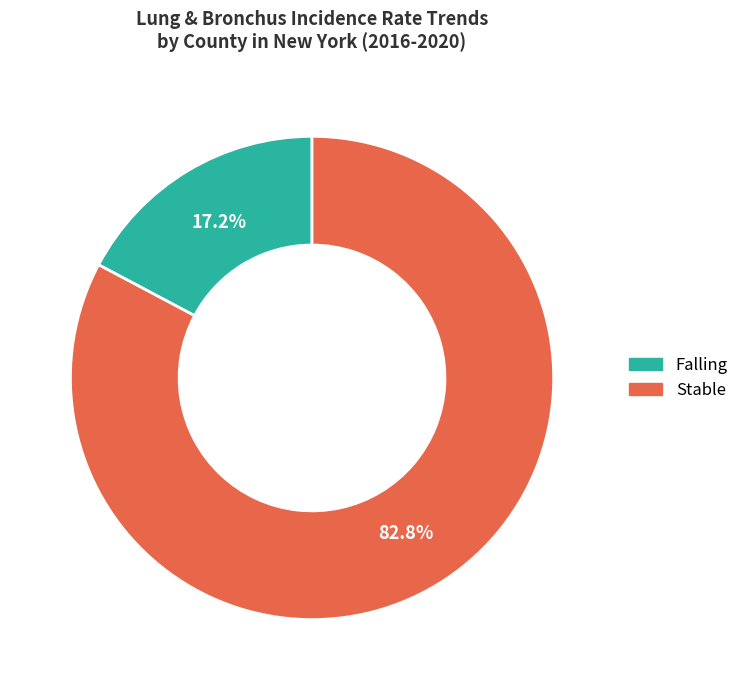

To the nearest percent, what is the difference between the largest and smallest slice percentages?

66%